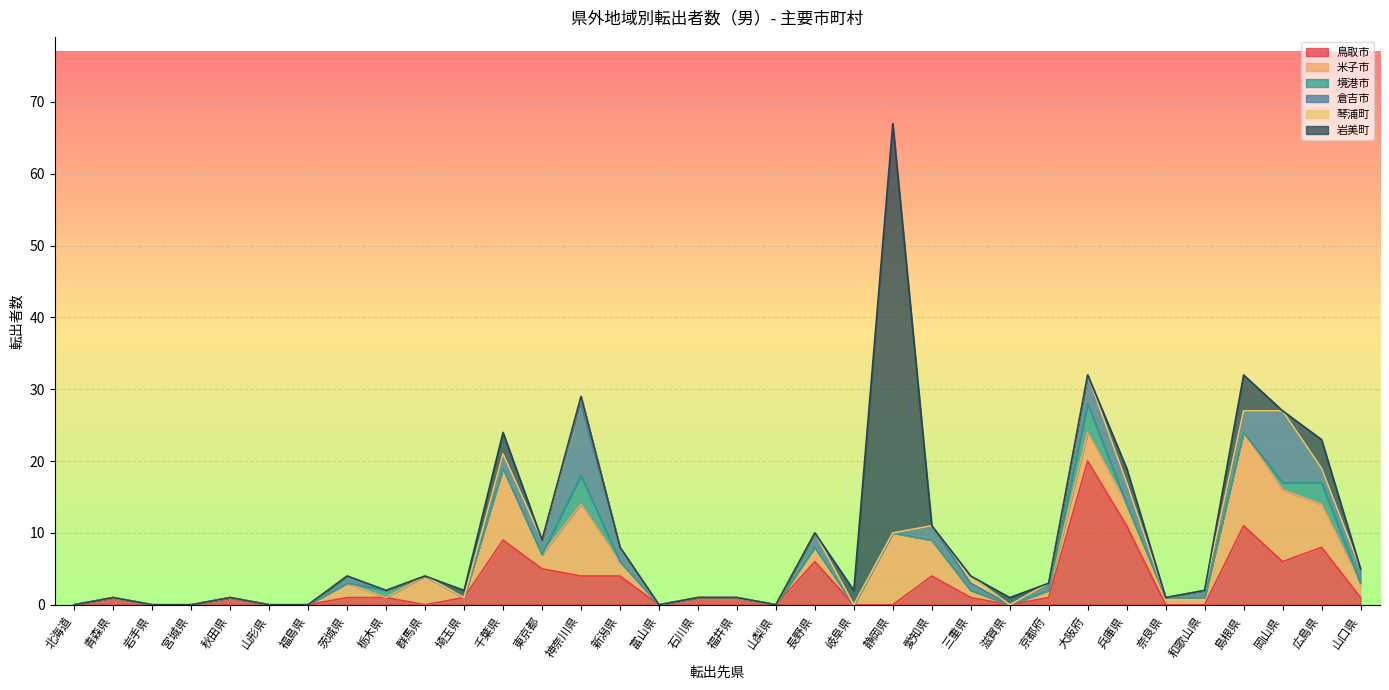

What is the value of the 米子市 point at the 28th from the left?

3